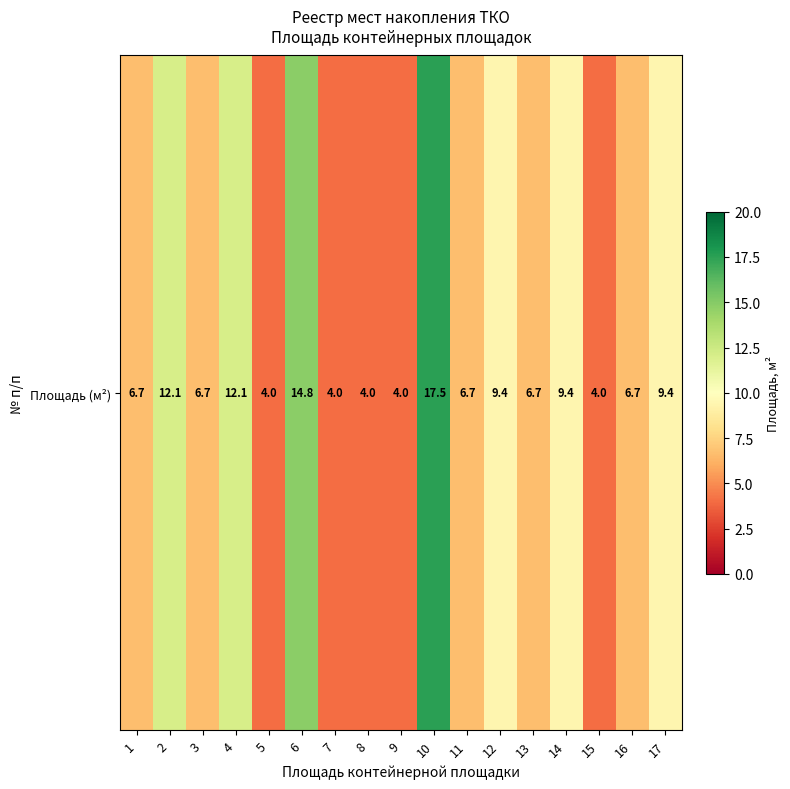

Which has a higher value, 9 or 2?

2